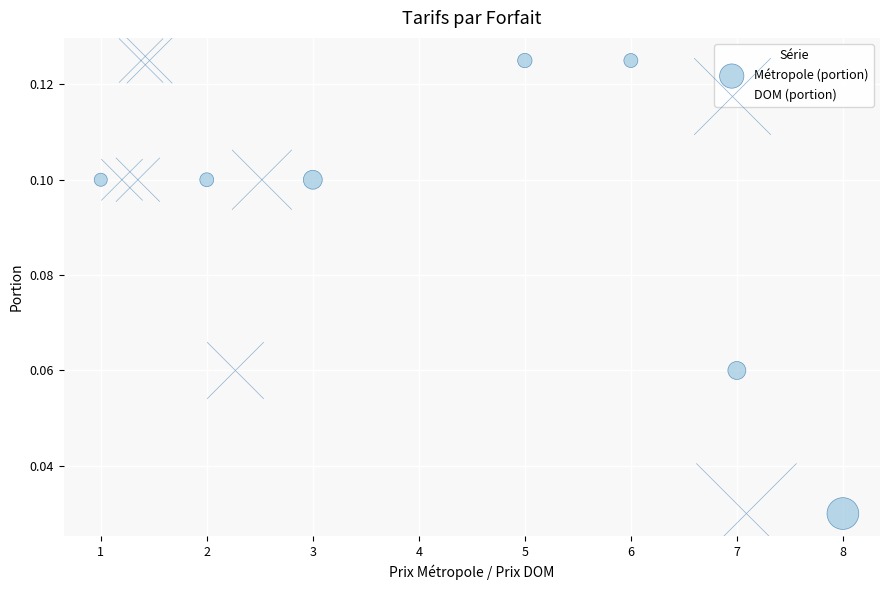

What are all the series names shown in the legend?

Métropole (portion), DOM (portion)